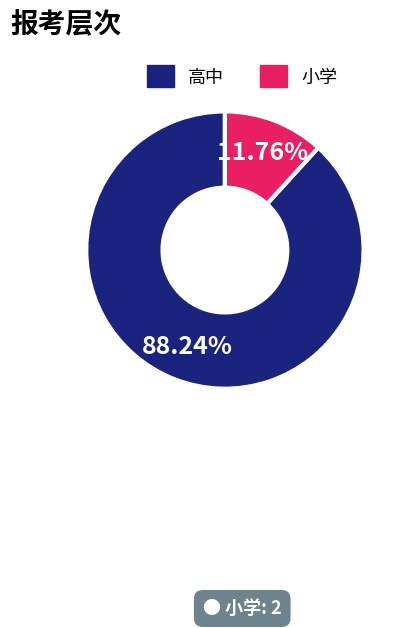

True or false: 小学 accounts for 24% of the total.

False